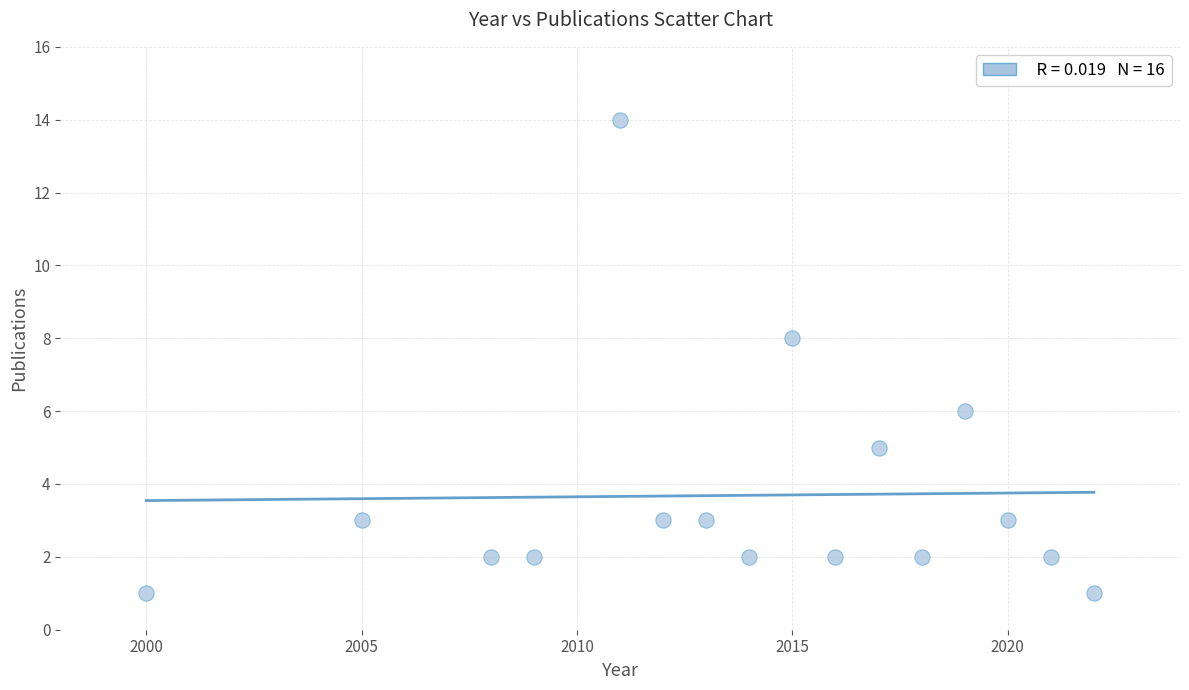

What is the range of X values (max minus min)?

22